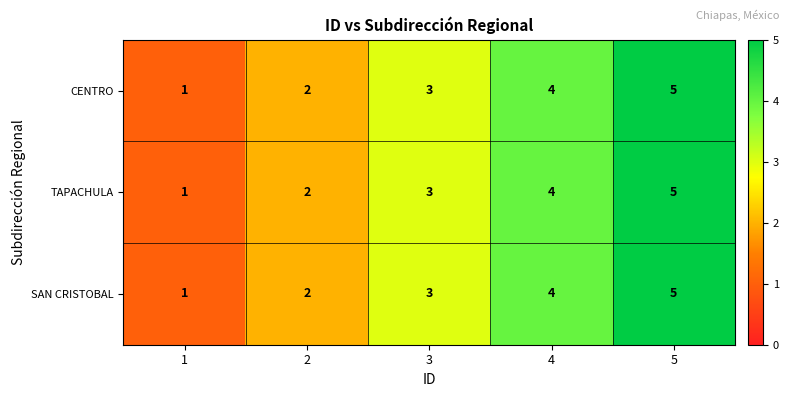

What value does the CENTRO series have at 5?

5